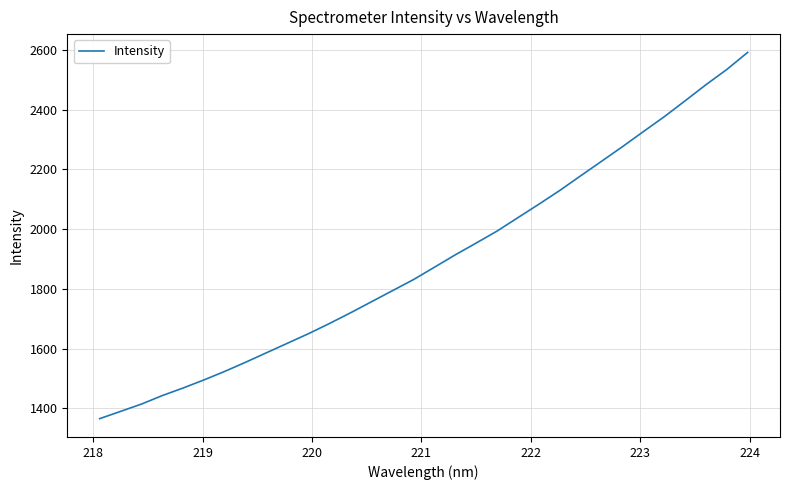

Does the chart display data point markers on the line(s)?

No